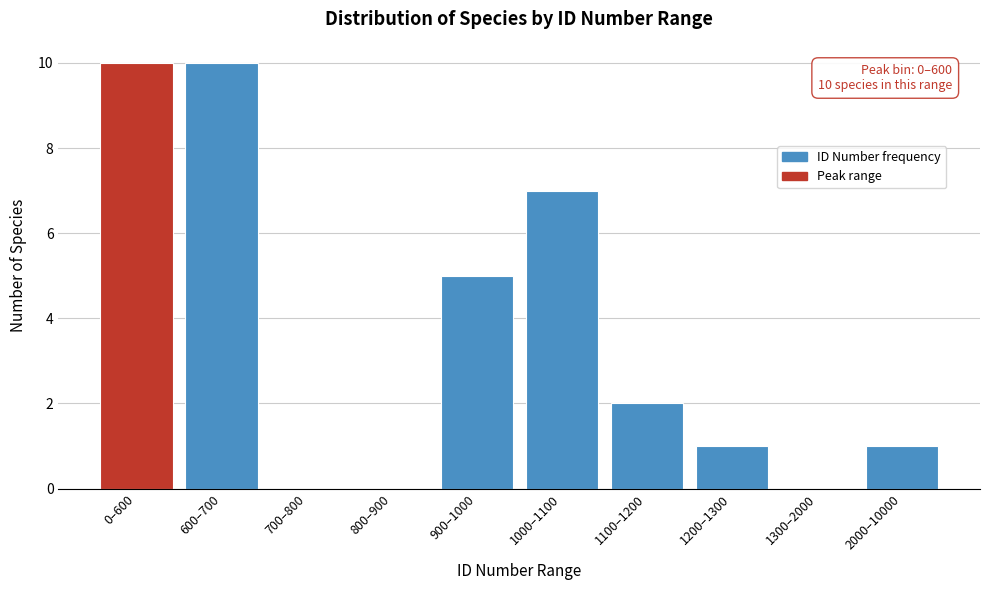

Reading left to right, transcribe all the data shown in this chart.

0–600=10	600–700=10	700–800=0	800–900=0	900–1000=5	1000–1100=7	1100–1200=2	1200–1300=1	1300–2000=0	2000–10000=1